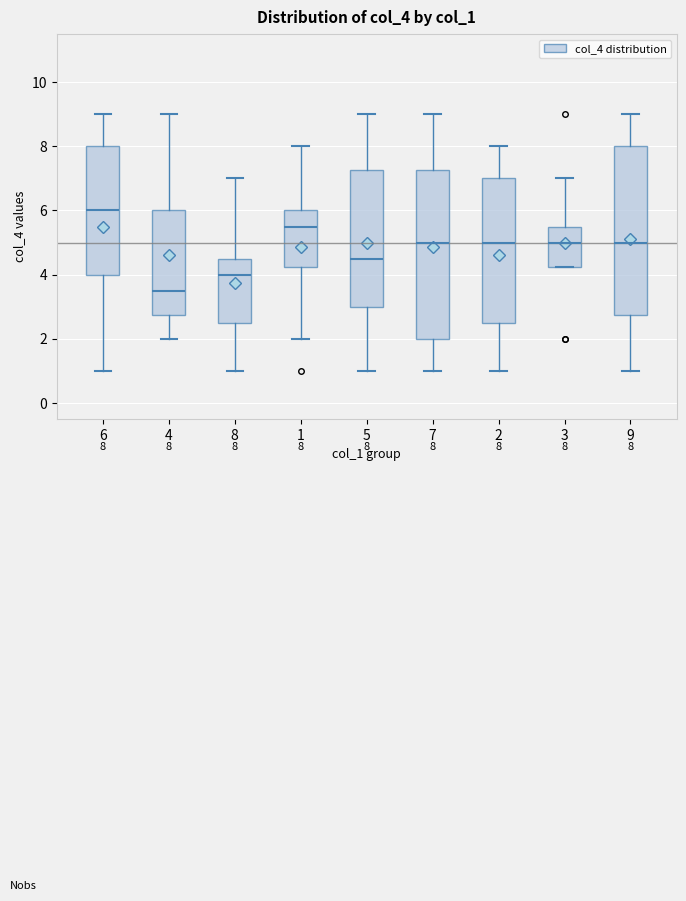

Which box's median line is the highest?

6